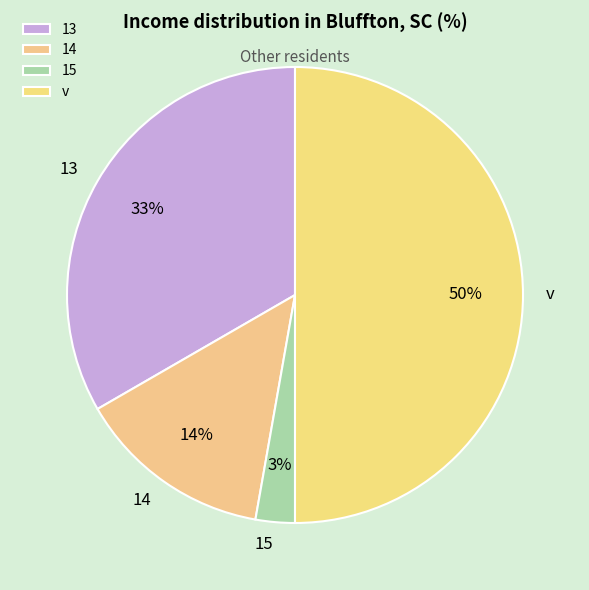

Count the number of slices in the pie.

4